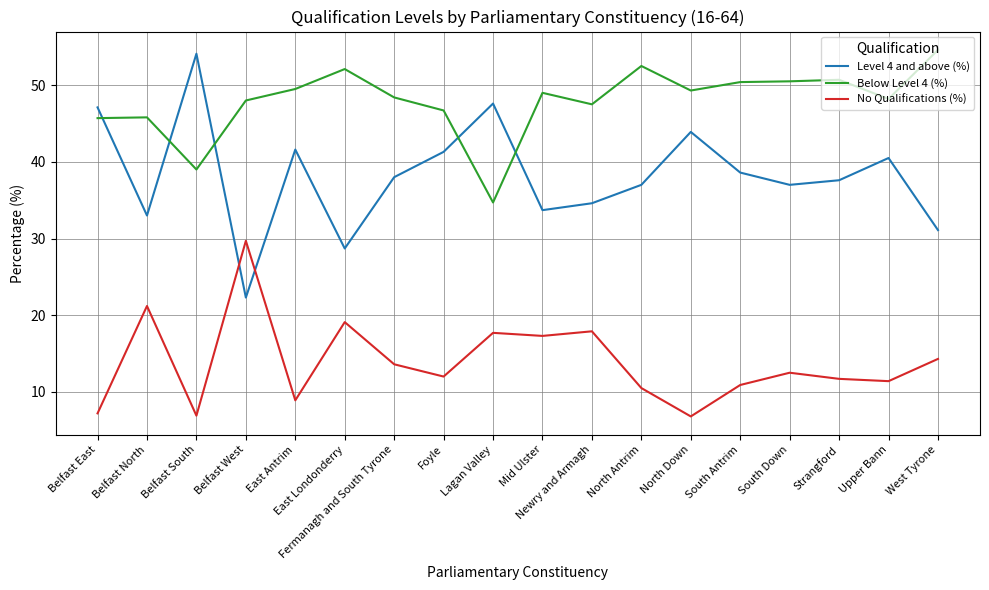

What is the difference between the highest and lowest values at West Tyrone?

40.3